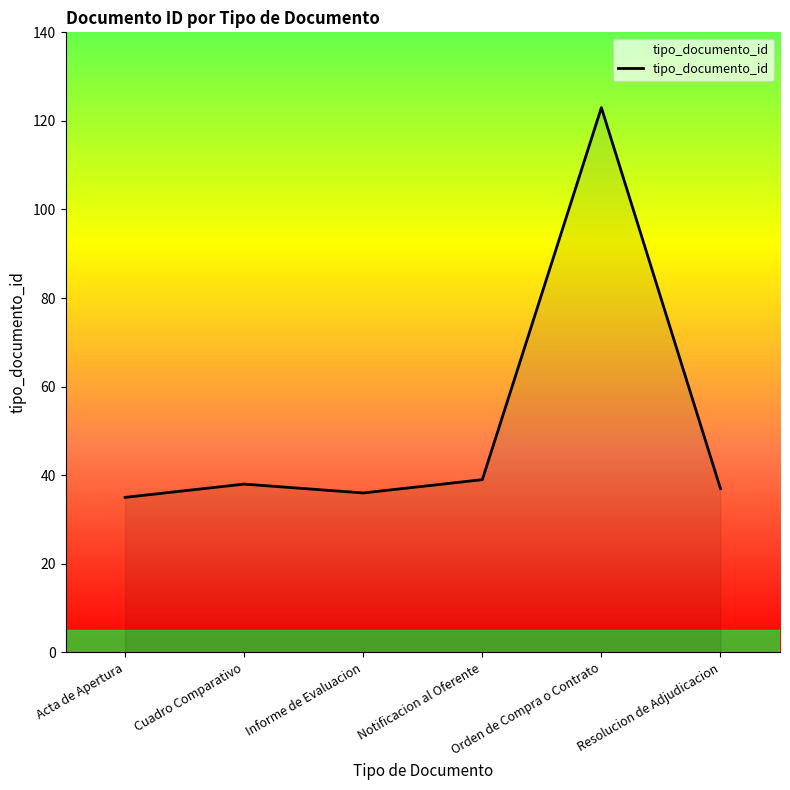

Does the chart display data point markers on the line(s)?

No